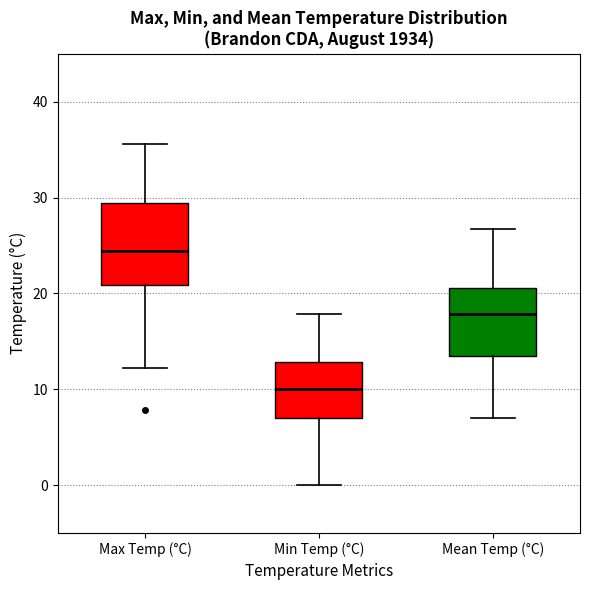

Comparing the boxes themselves (not the whiskers), which one is the tallest?

Max Temp (°C)